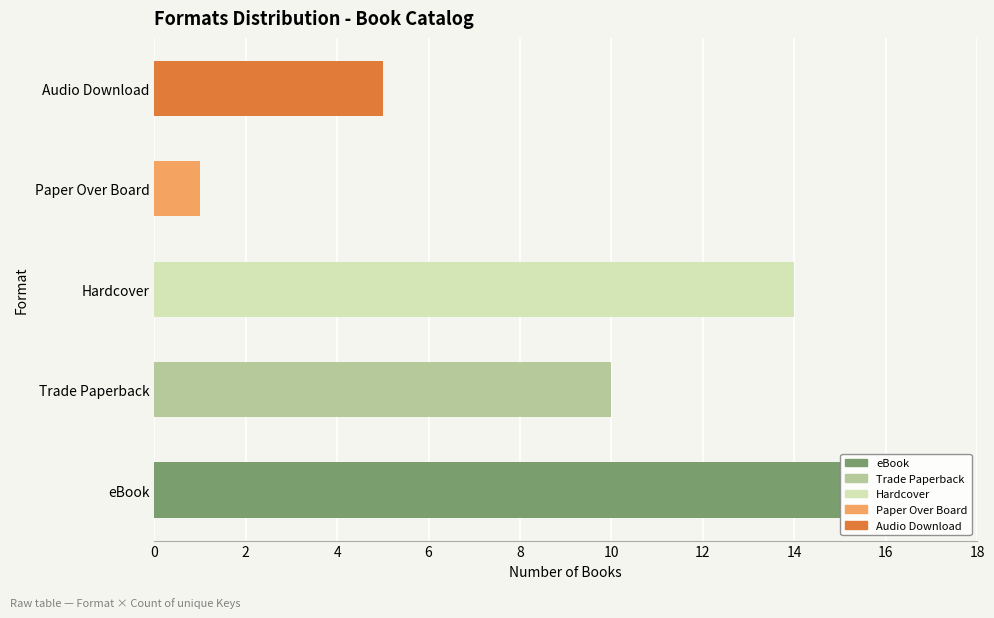

Count the number of data series in this chart.

1